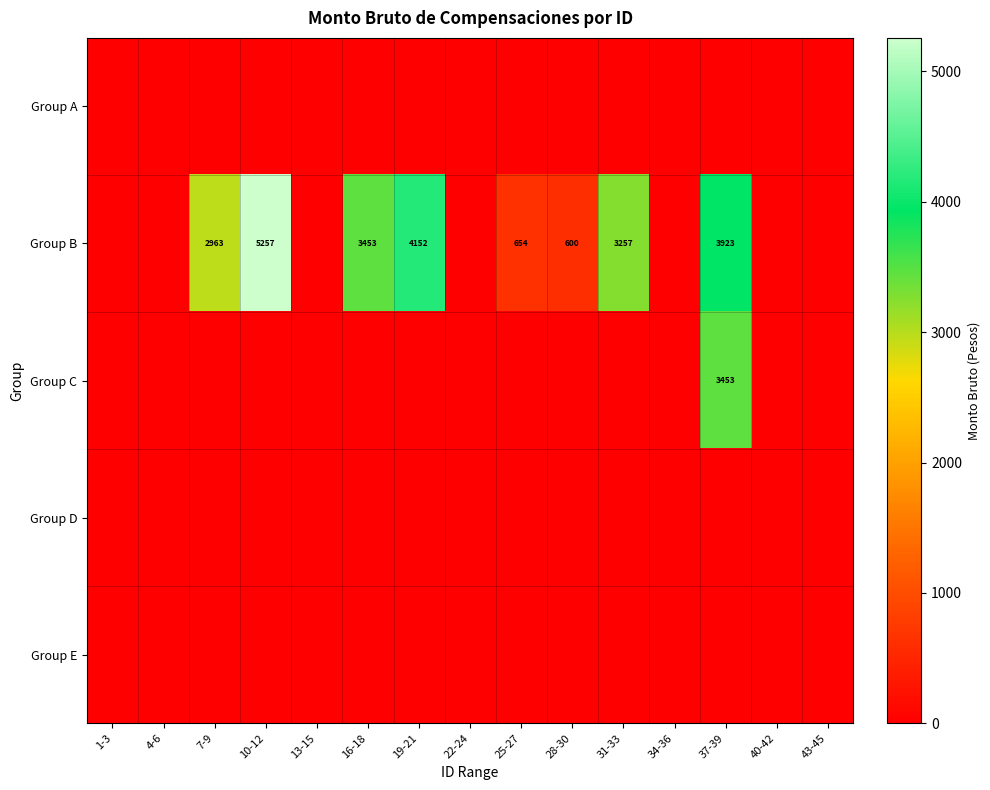

At which category is the sum across all series the highest?

37-39